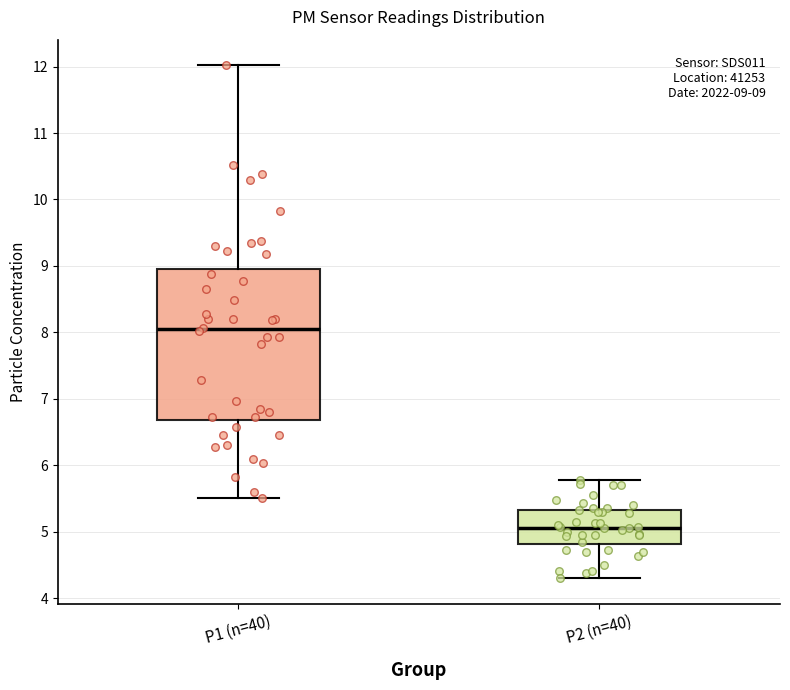

Which box has the lowest median line?

P2 (n=40)